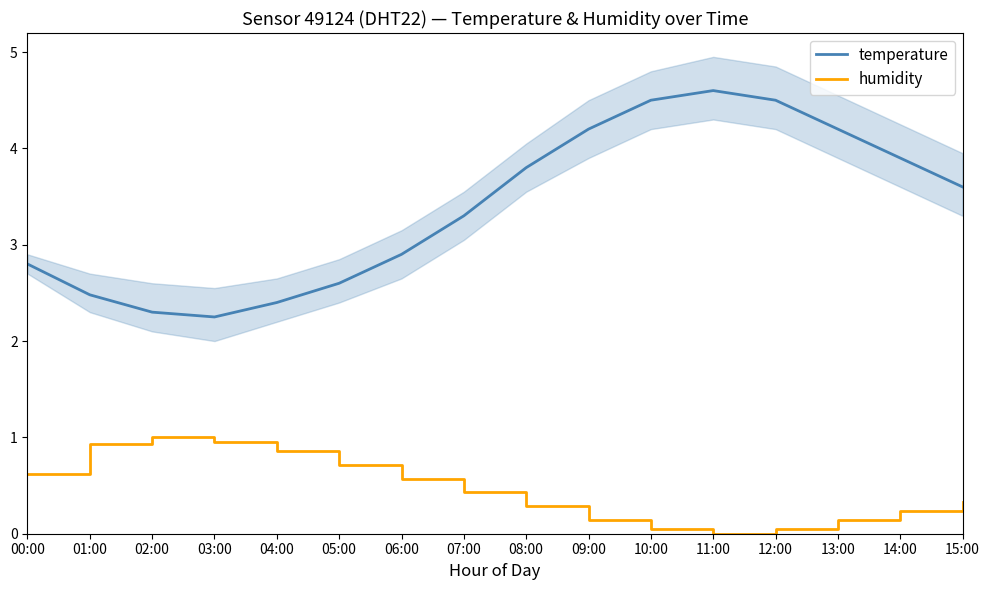

The value of temperature at 10:00 is 4.5. True or false?

True